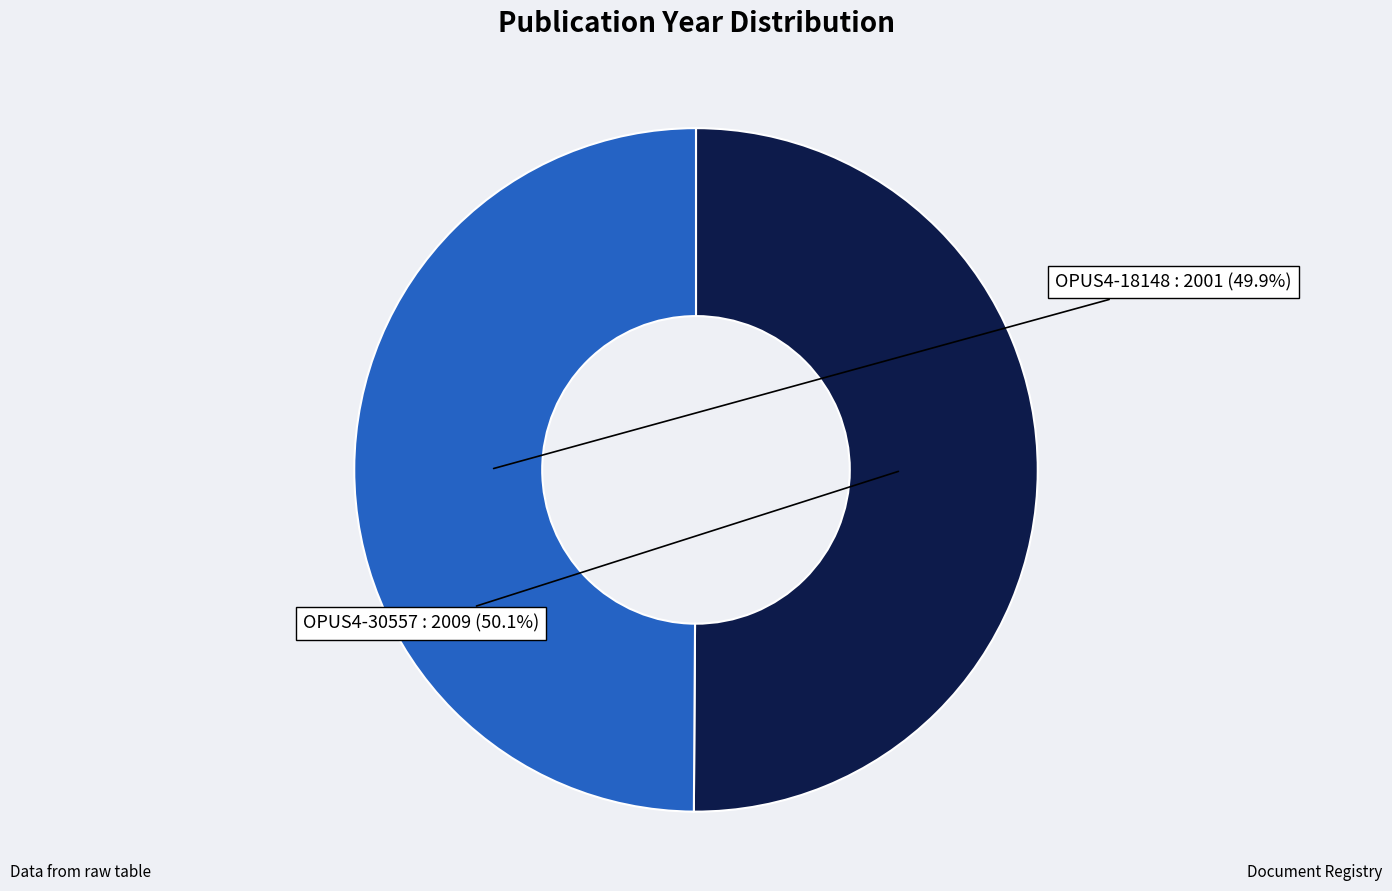

Is there any slice that represents more than half of the pie?

Yes